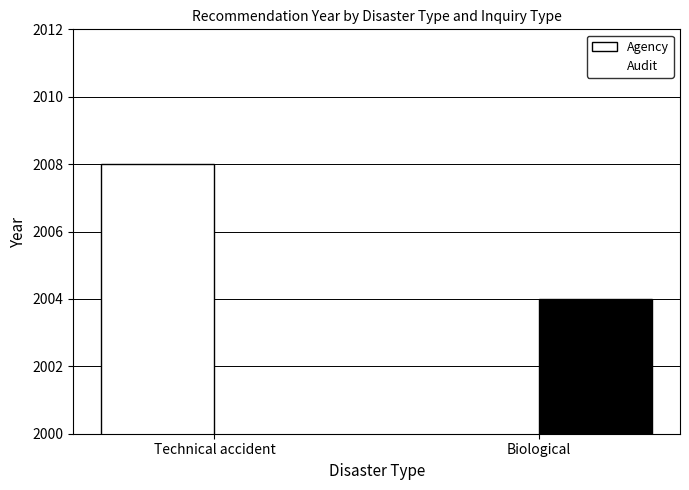

Is the value of Agency at Technical accident greater than the value of Audit at Biological?

Yes